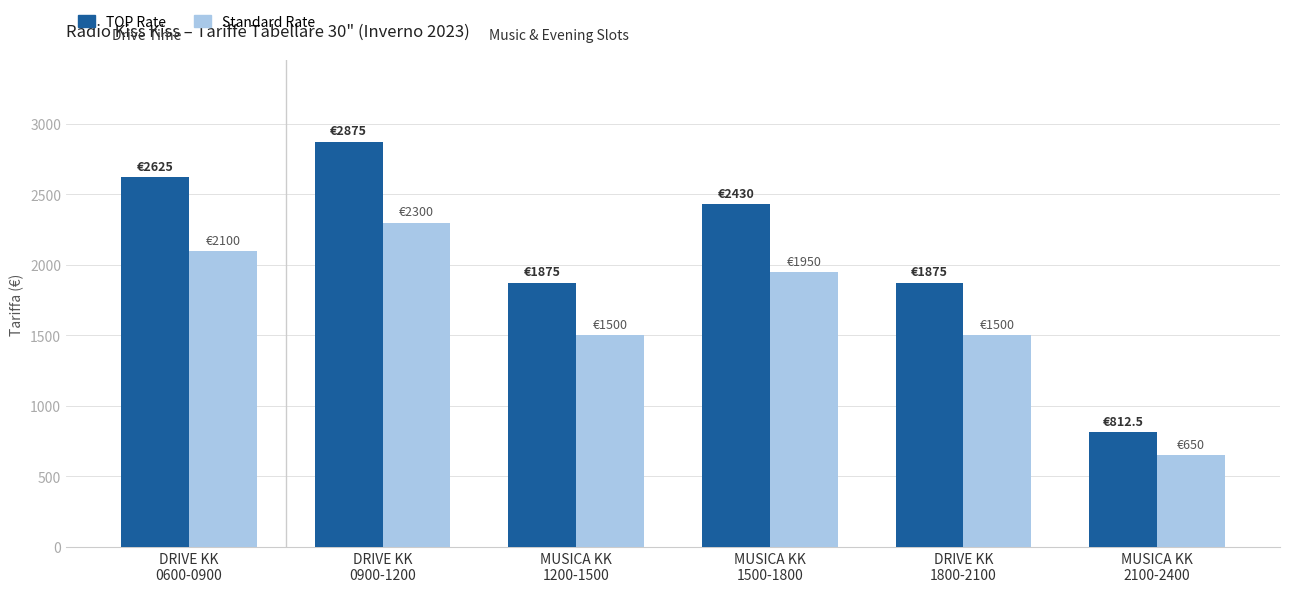

Rank the series by their maximum value, from lowest to highest.

Standard Rate, TOP Rate